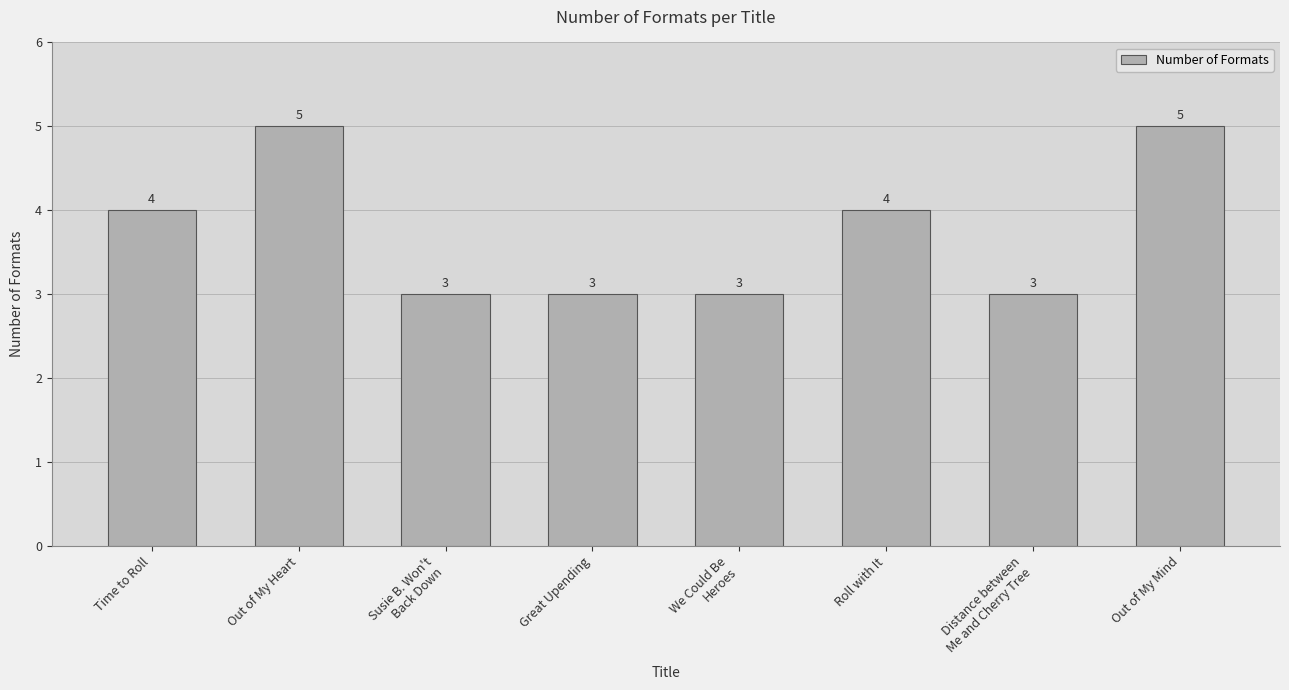

What is the difference between the values at Susie B. Won't
Back Down and Out of My Mind?

2